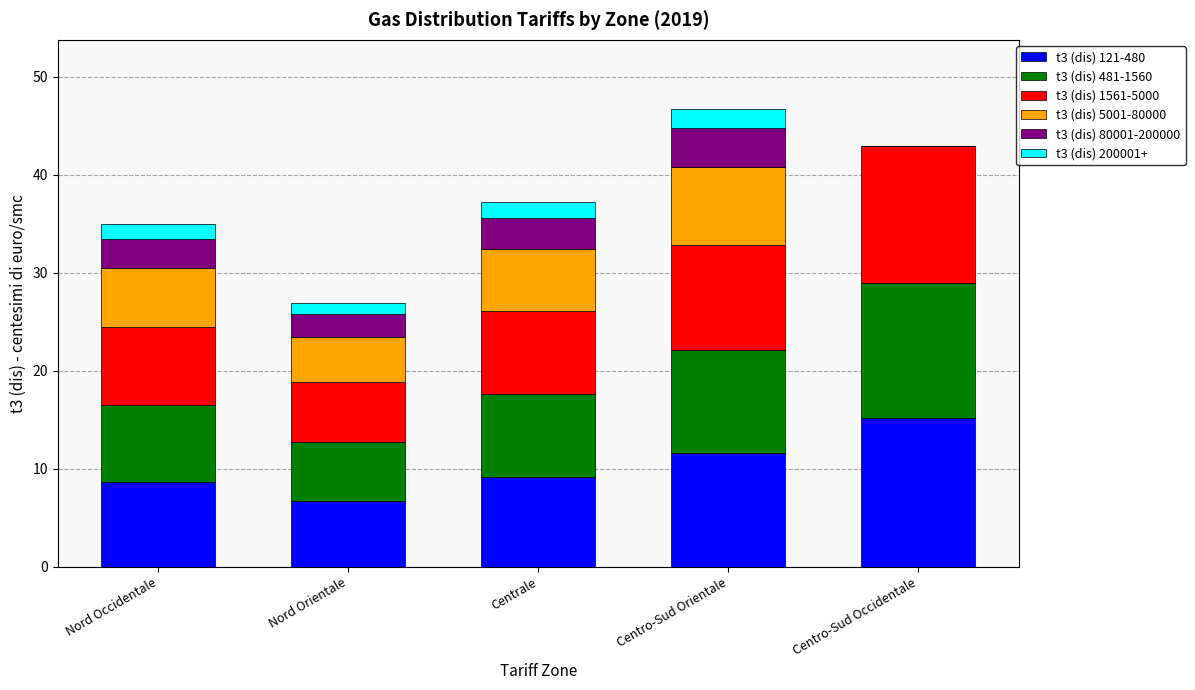

What are all the series names shown in the legend?

t3 (dis) 121-480, t3 (dis) 481-1560, t3 (dis) 1561-5000, t3 (dis) 5001-80000, t3 (dis) 80001-200000, t3 (dis) 200001+